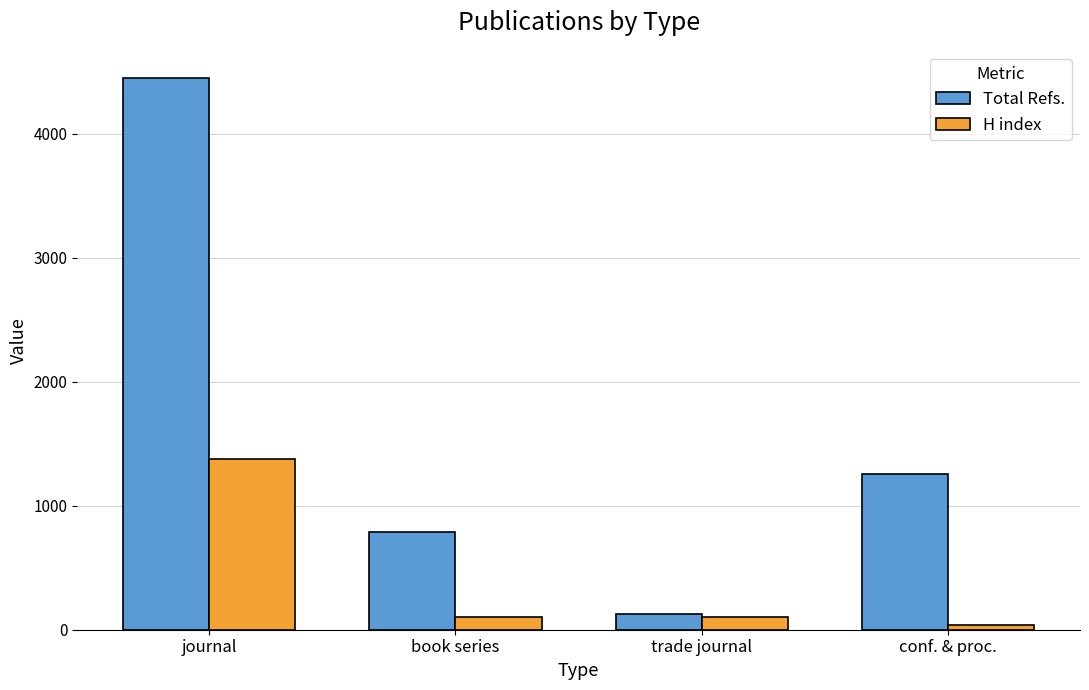

Which series changed the most between book series and trade journal?

Total Refs.